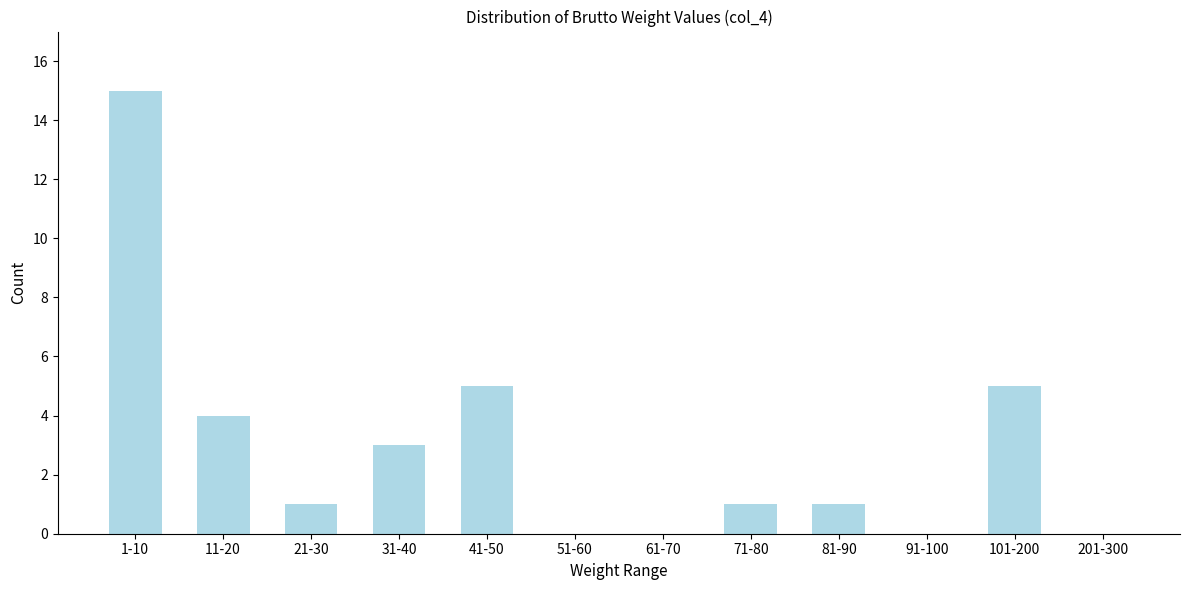

Reading left to right, extract all data points from this chart.

1-10=15	11-20=4	21-30=1	31-40=3	41-50=5	51-60=0	61-70=0	71-80=1	81-90=1	91-100=0	101-200=5	201-300=0